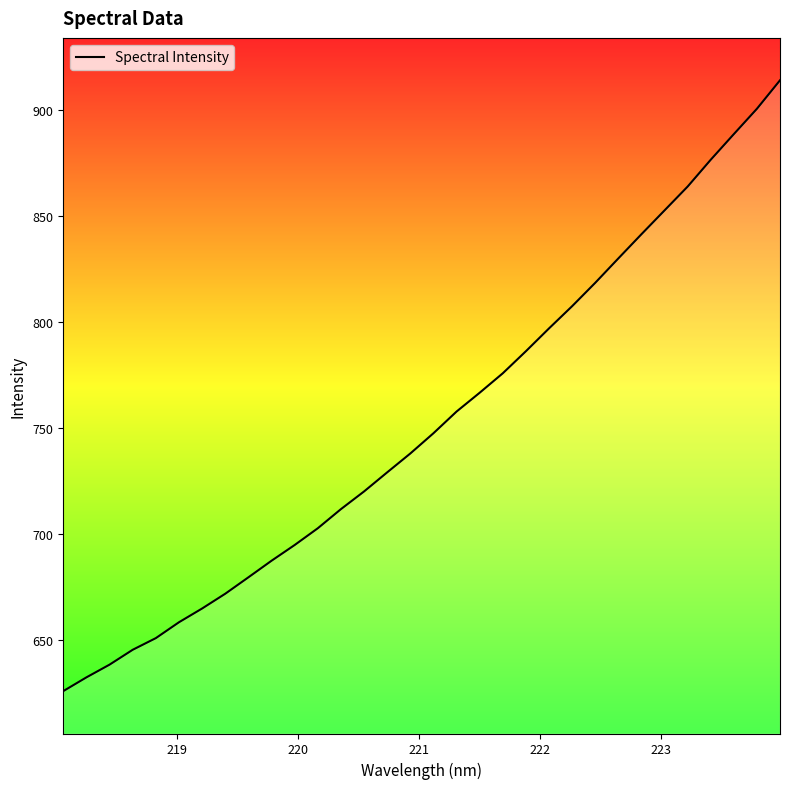

What is the minimum value shown in the chart?

626.0